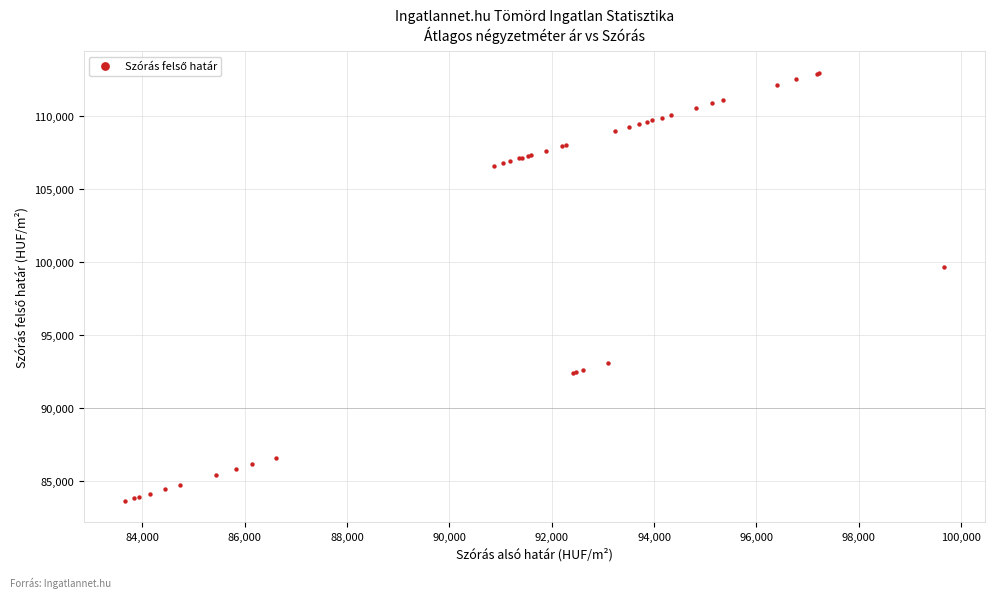

What Y value in the scatter plot is closest to 98298?

99663